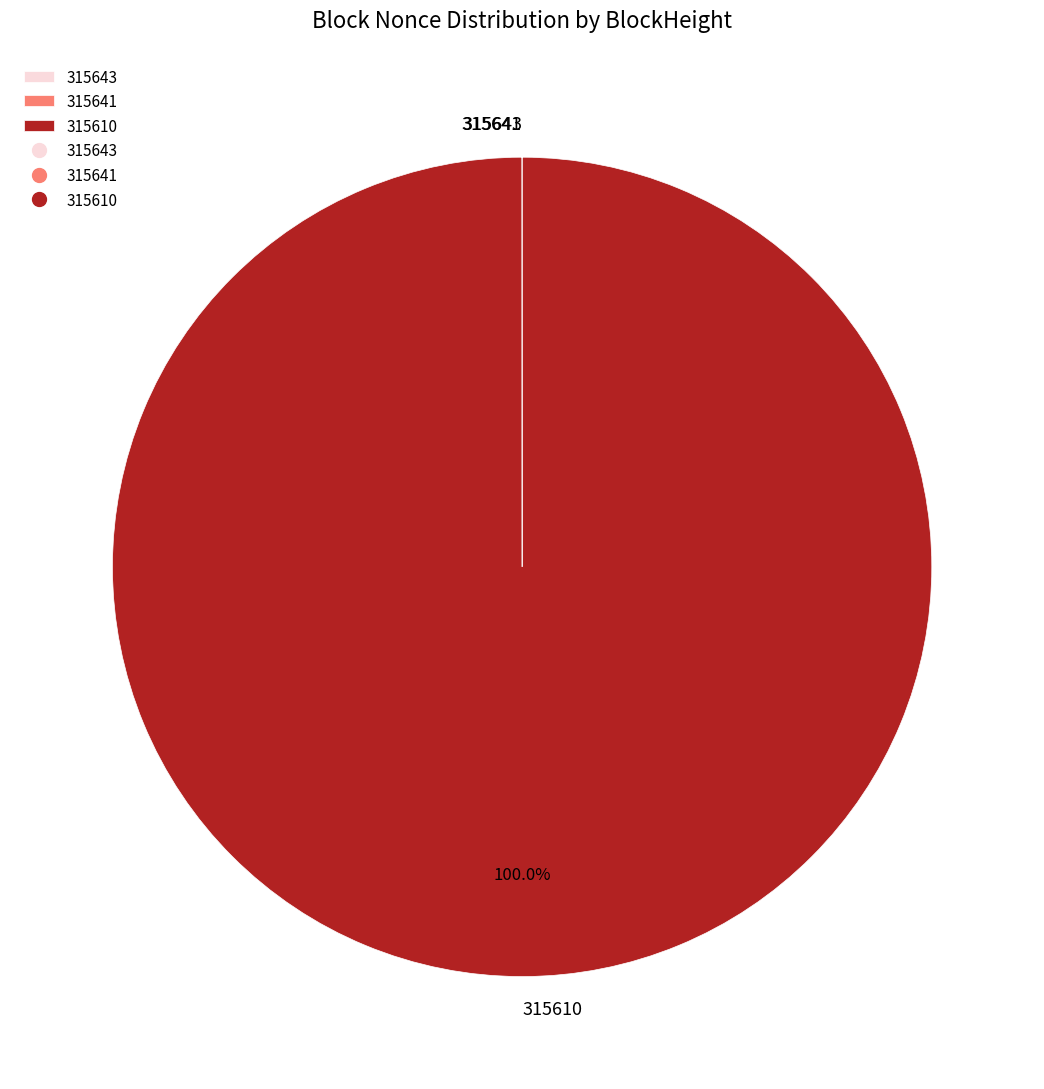

To the nearest percent, what is the average slice percentage?

33%